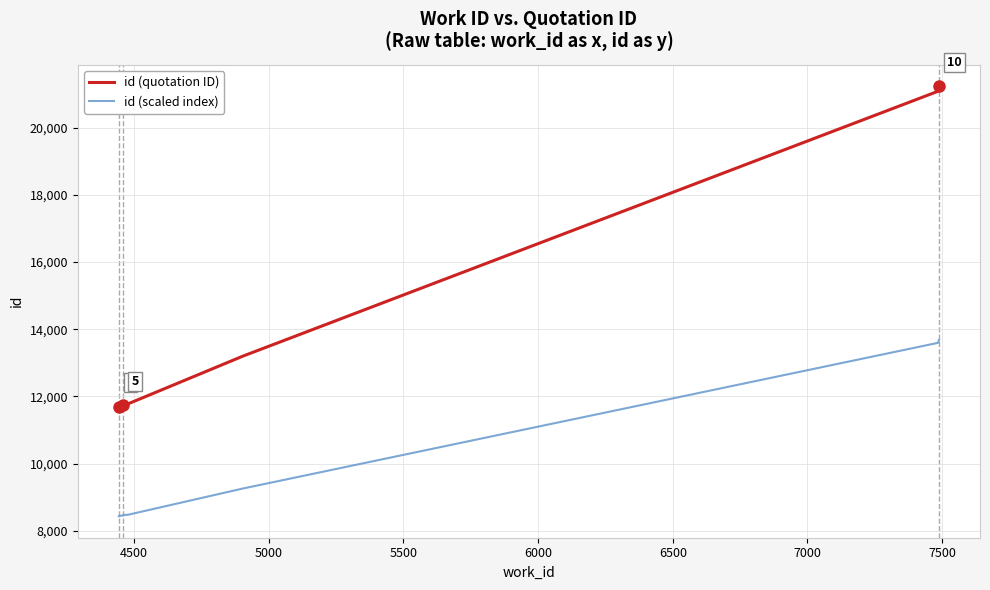

Reading left to right, extract all data points from this chart.

id (quotation ID): 11700.0	11704.0	11706.0	11748.0	11749.0	11777.0	11775.0	13201.0	21081.0	21230.0
id (scaled index): 8435.0	8437.2	8438.3	8461.4	8462.0	8477.4	8476.2	9260.5	13594.6	13676.5